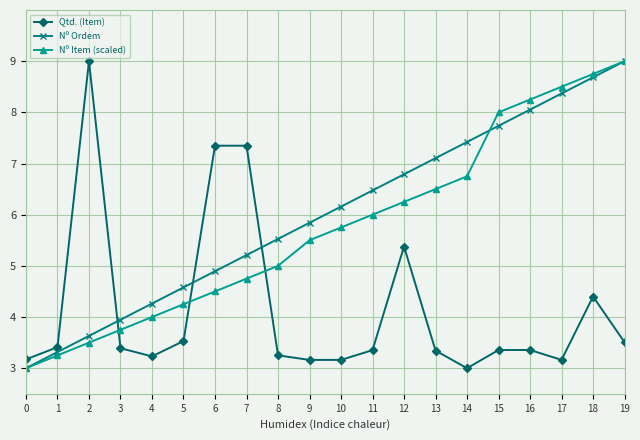

Which series has the largest total across all categories?

Nº Ordem